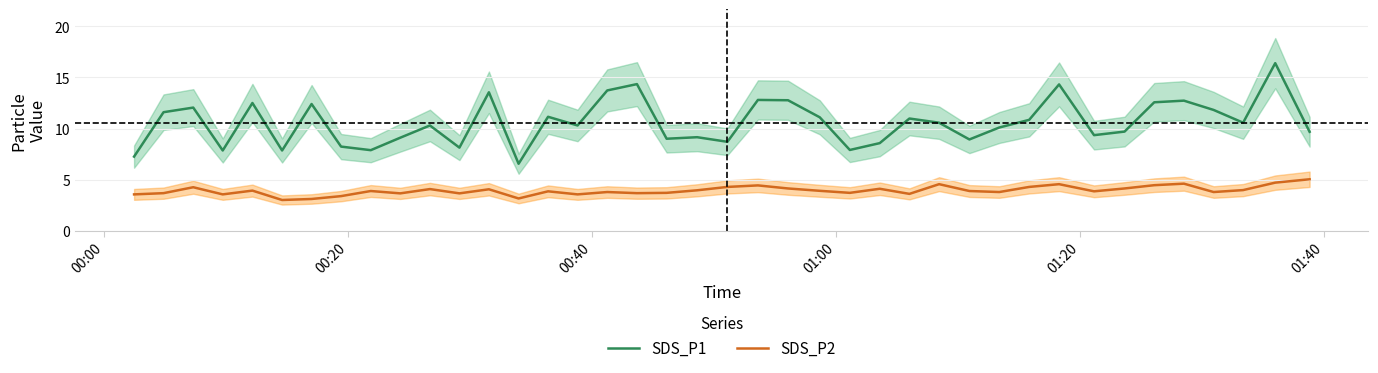

True or false: SDS_P2 and SDS_P1 cross at least once.

False